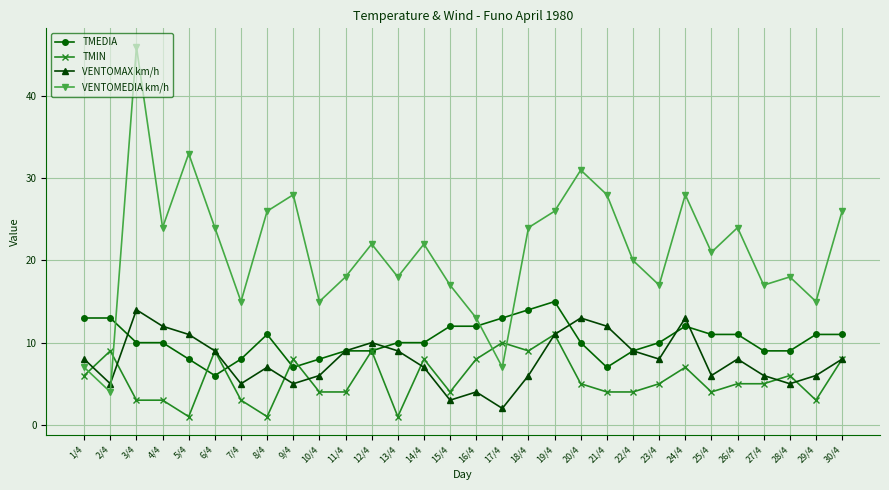

Where is the first local maximum for TMIN?

2/4